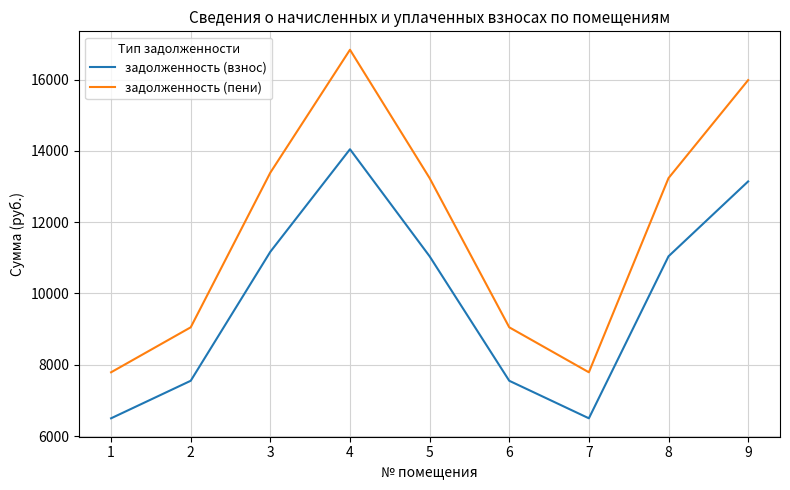

What value does the задолженность (взнос) series have at 8?

11042.4